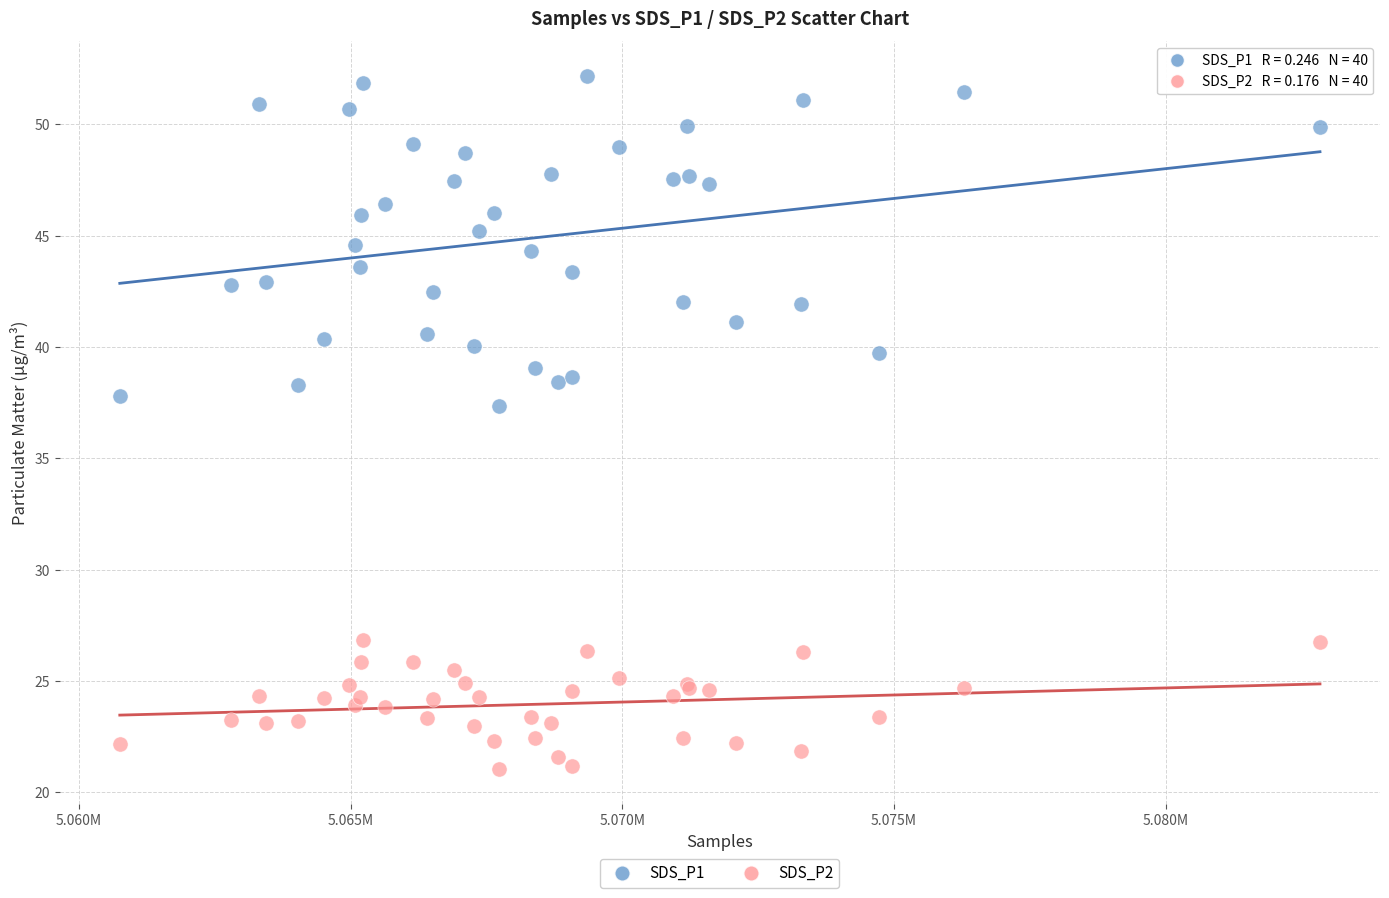

Which series has the widest spread of Y values?

SDS_P1